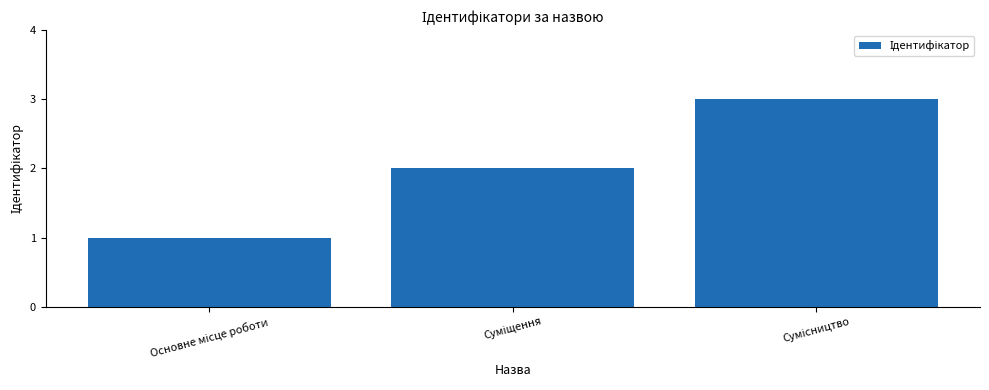

How many bars are there in total?

3